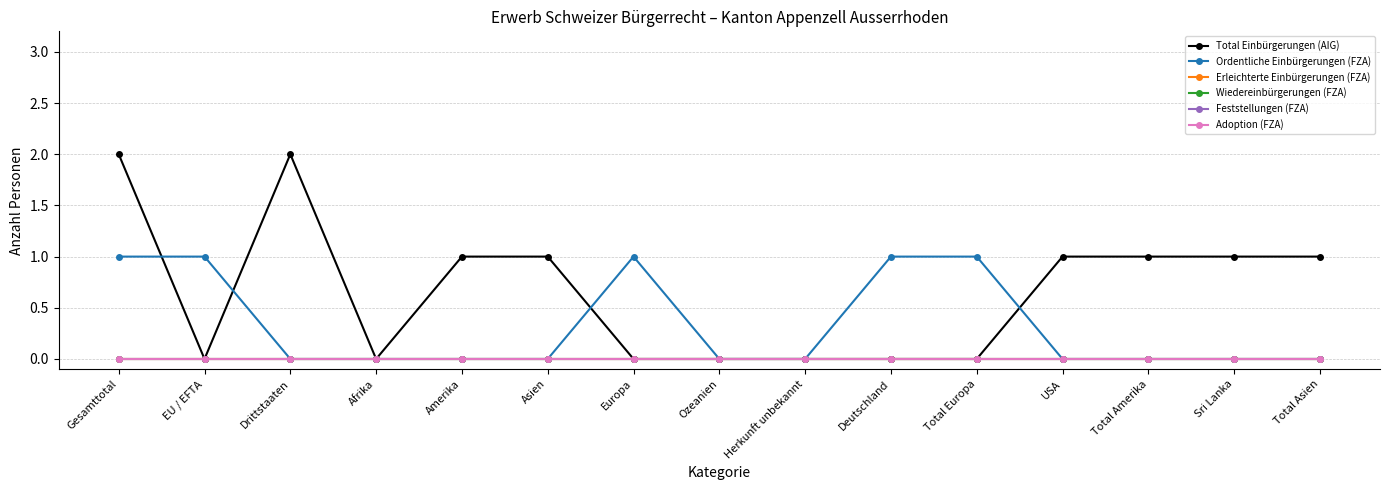

Does the chart have visible grid lines?

Yes